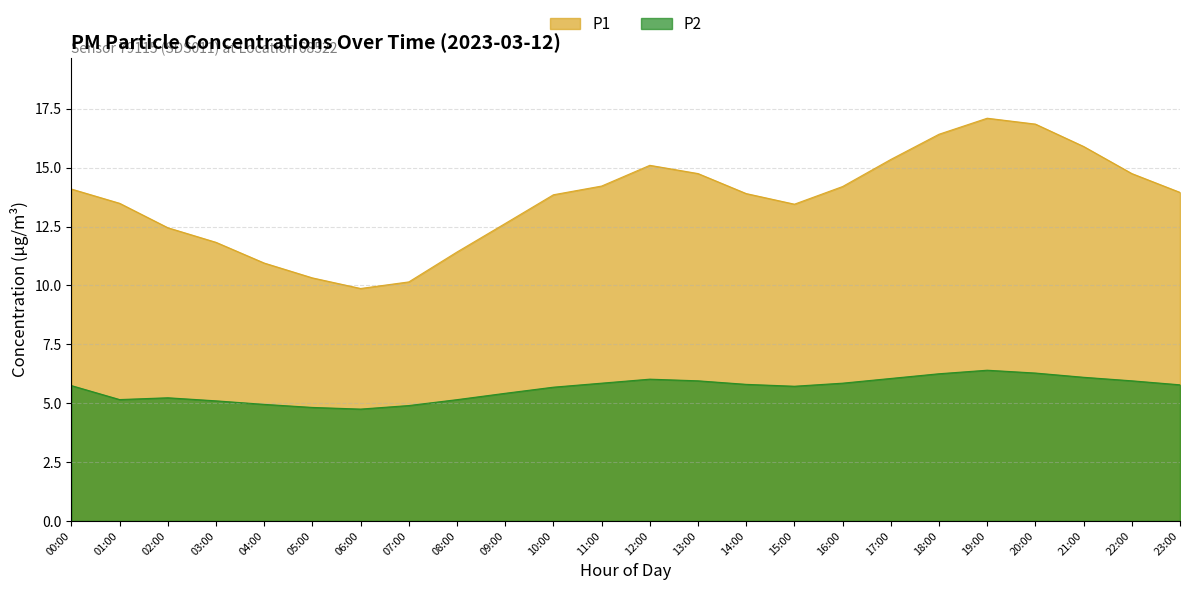

Reading right to left, what are all the values shown in this chart?

P1: 23:00=13.9	22:00=14.8	21:00=15.9	20:00=16.9	19:00=17.1	18:00=16.4	17:00=15.3	16:00=14.2	15:00=13.4	14:00=13.9	13:00=14.8	12:00=15.1	11:00=14.2	10:00=13.8	09:00=12.6	08:00=11.4	07:00=10.2	06:00=9.9	05:00=10.3	04:00=10.9	03:00=11.8	02:00=12.4	01:00=13.5	00:00=14.1
P2: 23:00=5.8	22:00=6.0	21:00=6.1	20:00=6.3	19:00=6.4	18:00=6.2	17:00=6.0	16:00=5.8	15:00=5.7	14:00=5.8	13:00=6.0	12:00=6.0	11:00=5.8	10:00=5.7	09:00=5.4	08:00=5.2	07:00=4.9	06:00=4.8	05:00=4.8	04:00=5.0	03:00=5.1	02:00=5.2	01:00=5.2	00:00=5.7